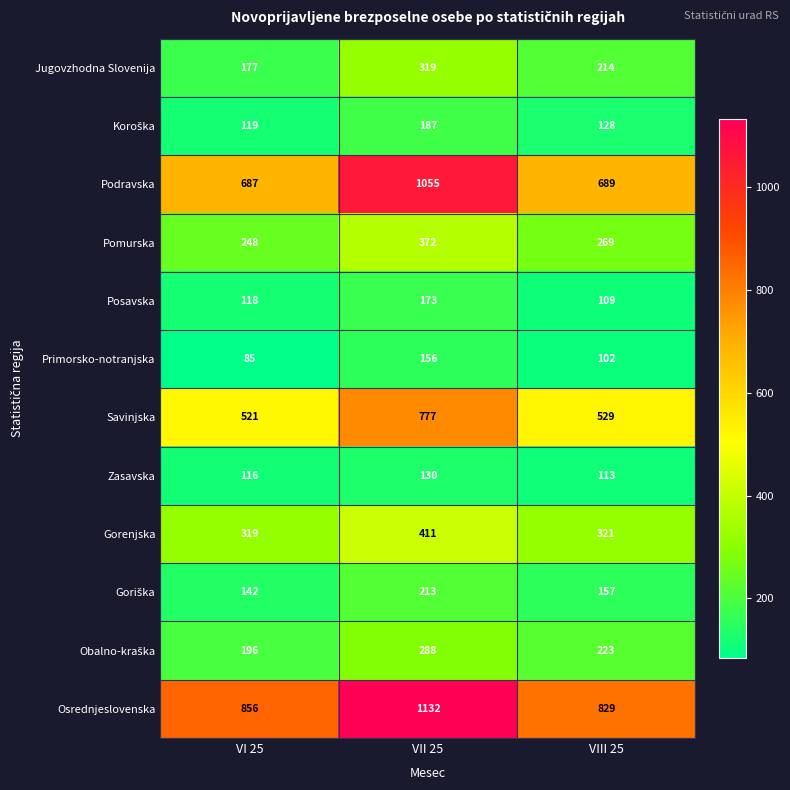

At which label does Jugovzhodna Slovenija reach its minimum?

VI 25